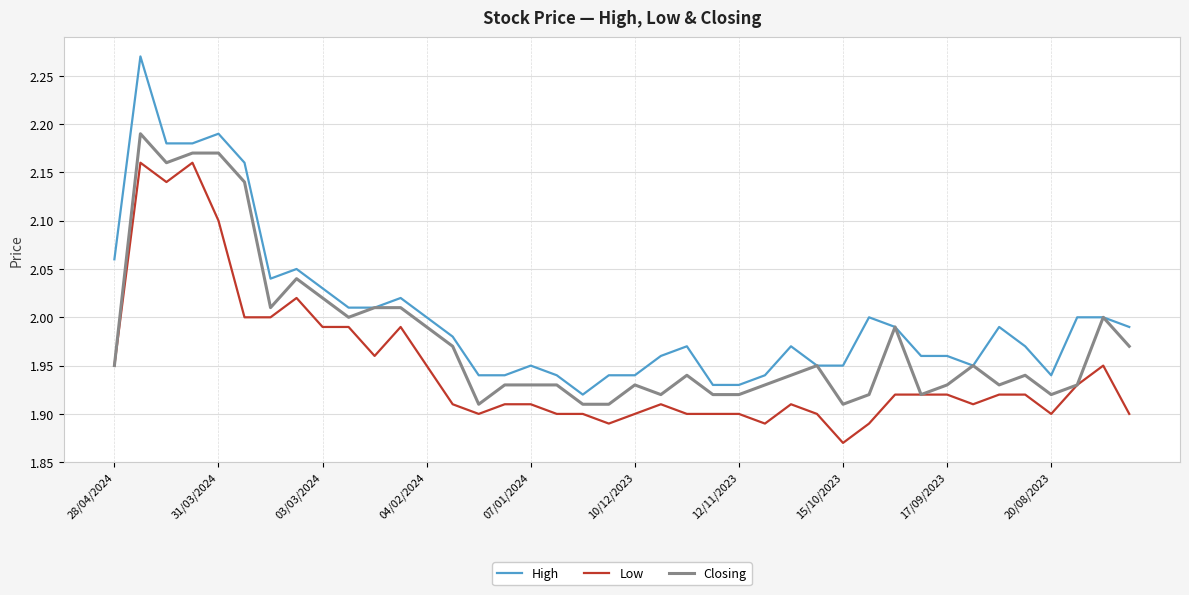

True or false: Low and High intersect in this chart.

False